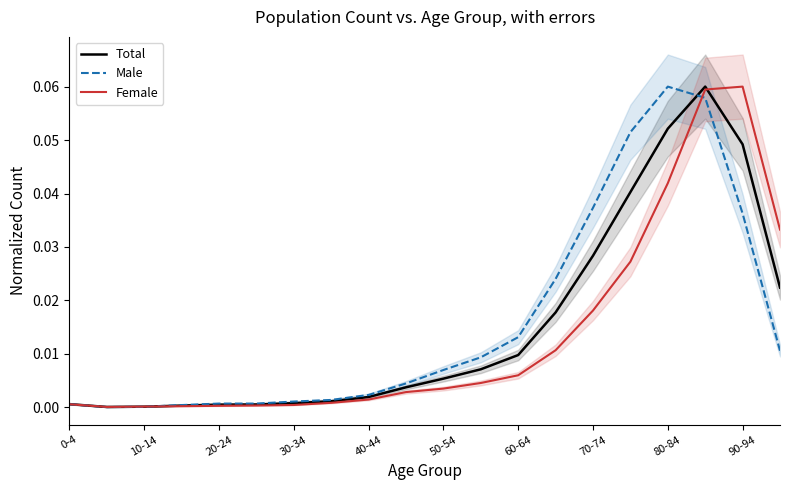

Reading left to right, list all the values displayed in this chart.

Total: 0.0	0.0	0.0	0.0	0.0	0.0	0.0	0.0	0.0	0.0	0.0	0.0	0.0	0.0	0.0	0.0	0.1	0.1	0.0	0.0
Male: 0.0	0.0	0.0	0.0	0.0	0.0	0.0	0.0	0.0	0.0	0.0	0.0	0.0	0.0	0.0	0.1	0.1	0.1	0.0	0.0
Female: 0.0	0.0	0.0	0.0	0.0	0.0	0.0	0.0	0.0	0.0	0.0	0.0	0.0	0.0	0.0	0.0	0.0	0.1	0.1	0.0